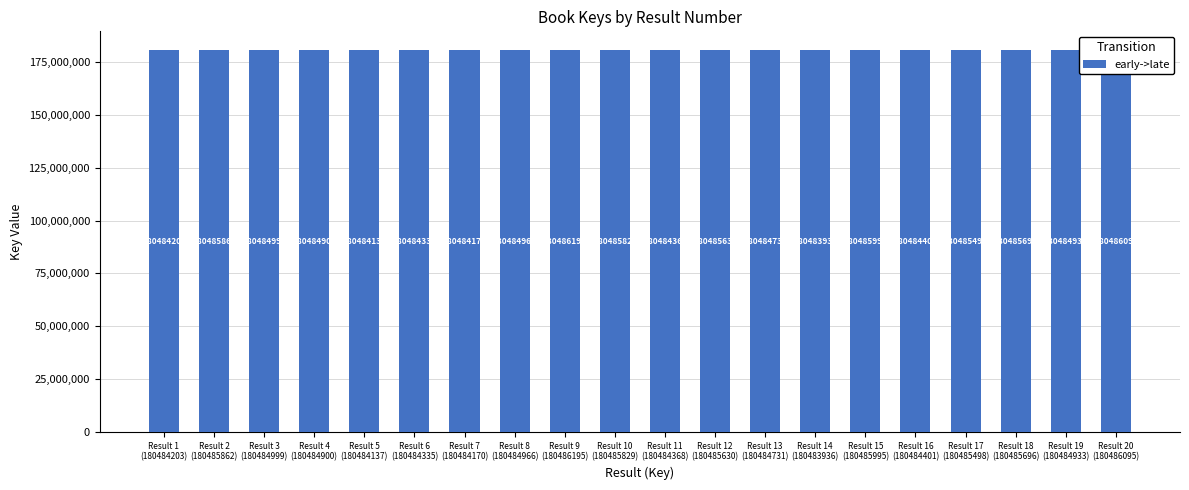

Rank the categories by value from lowest to highest.

Result 14
(180483936), Result 5
(180484137), Result 7
(180484170), Result 1
(180484203), Result 6
(180484335), Result 11
(180484368), Result 16
(180484401), Result 13
(180484731), Result 4
(180484900), Result 19
(180484933), Result 8
(180484966), Result 3
(180484999), Result 17
(180485498), Result 12
(180485630), Result 18
(180485696), Result 10
(180485829), Result 2
(180485862), Result 15
(180485995), Result 20
(180486095), Result 9
(180486195)